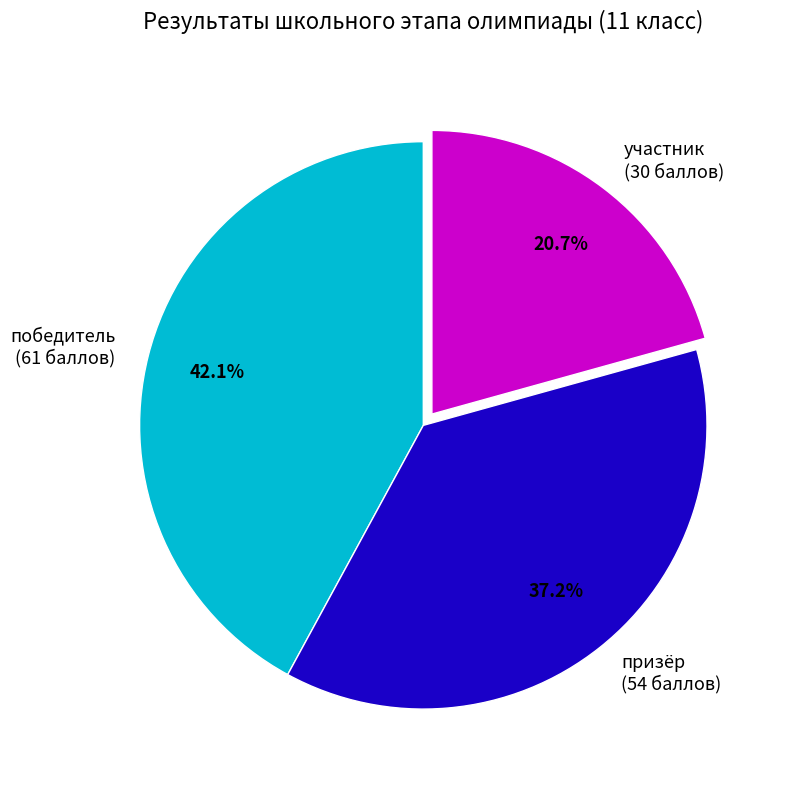

How many segments does this pie chart have?

3